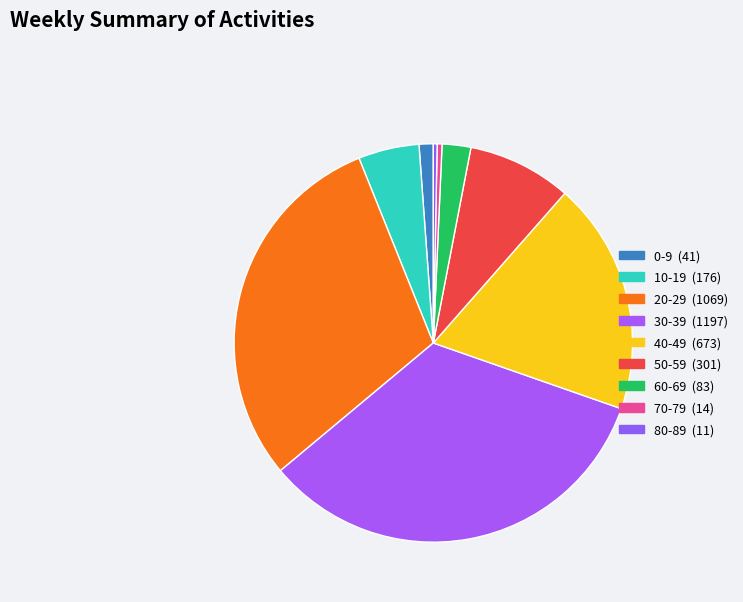

Does any single category account for the majority?

No